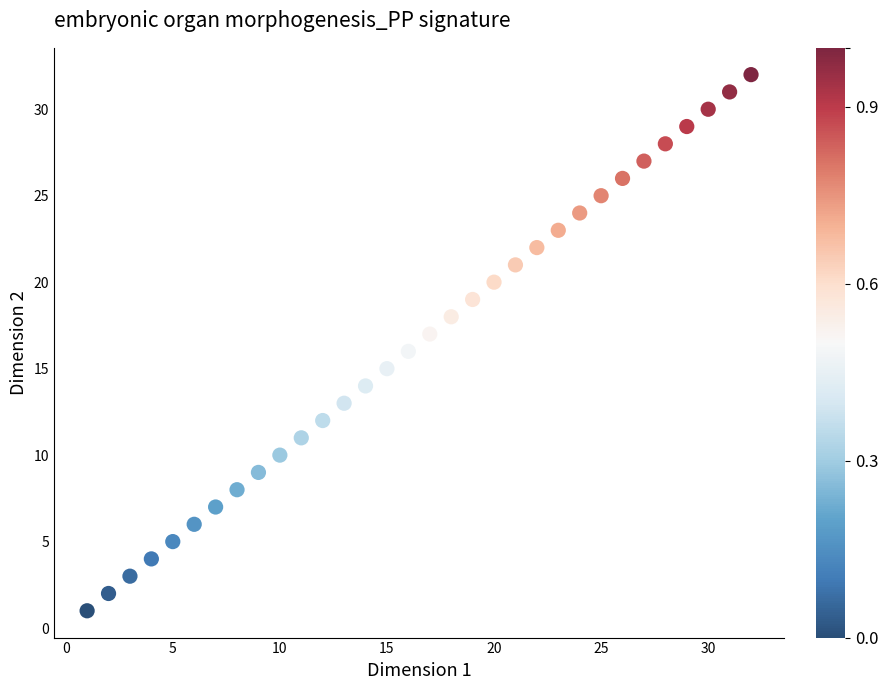

What is the range of X values (max minus min)?

31